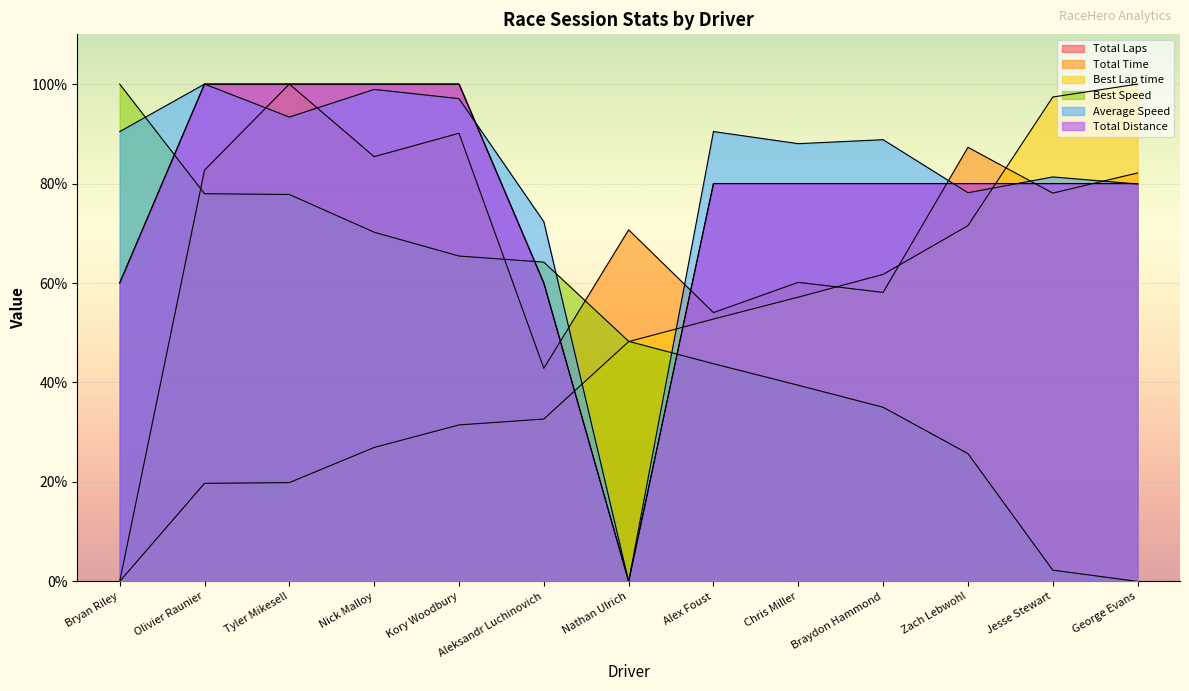

True or false: Total Distance and Total Time cross at least once.

True